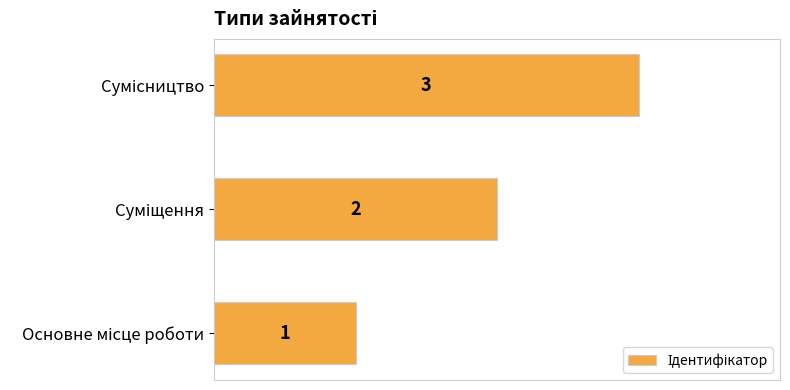

What is the maximum value shown in the chart?

3